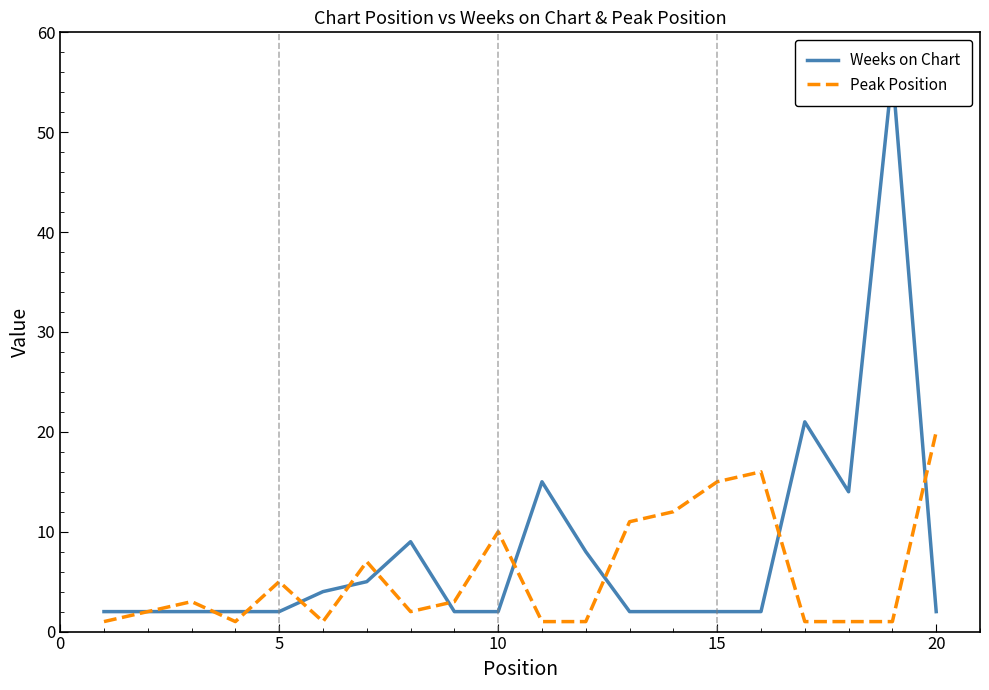

Reading right to left, list all the values displayed in this chart.

Weeks on Chart: 2	56	14	21	2	2	2	2	8	15	2	2	9	5	4	2	2	2	2	2
Peak Position: 20	1	1	1	16	15	12	11	1	1	10	3	2	7	1	5	1	3	2	1